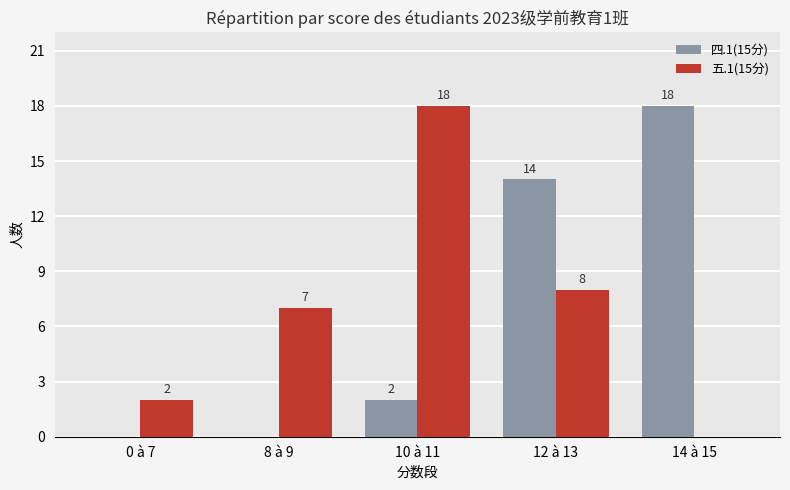

Count the number of data series in this chart.

2